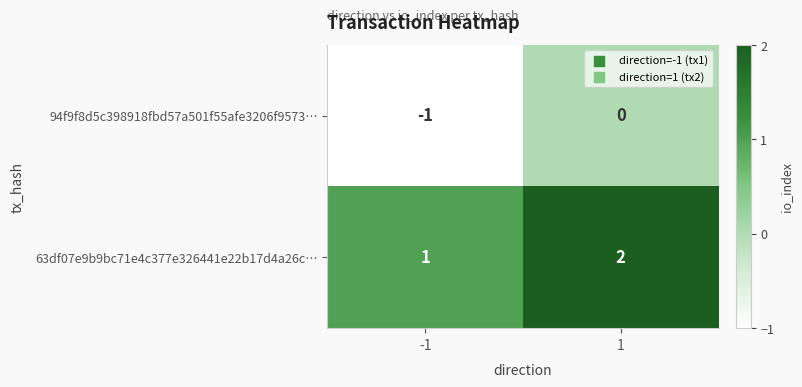

Rank the series by their average value, from lowest to highest.

94f9f8d5c398918fbd57a501f55afe3206f9573…, 63df07e9b9bc71e4c377e326441e22b17d4a26c…